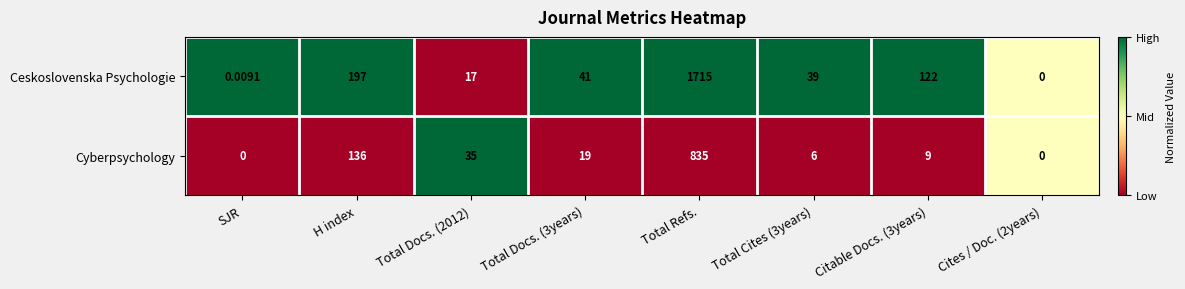

How many series are shown in this chart?

2